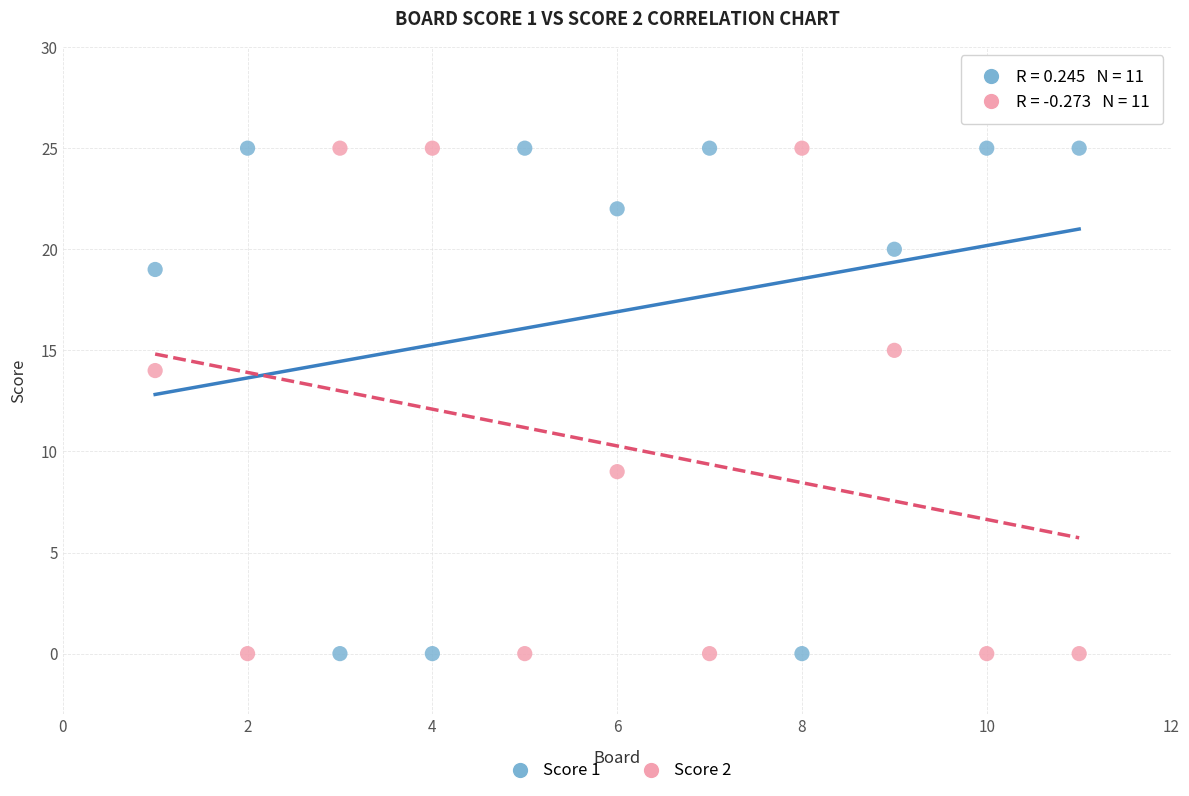

What is the X range (max minus min) for the scatter plot?

10